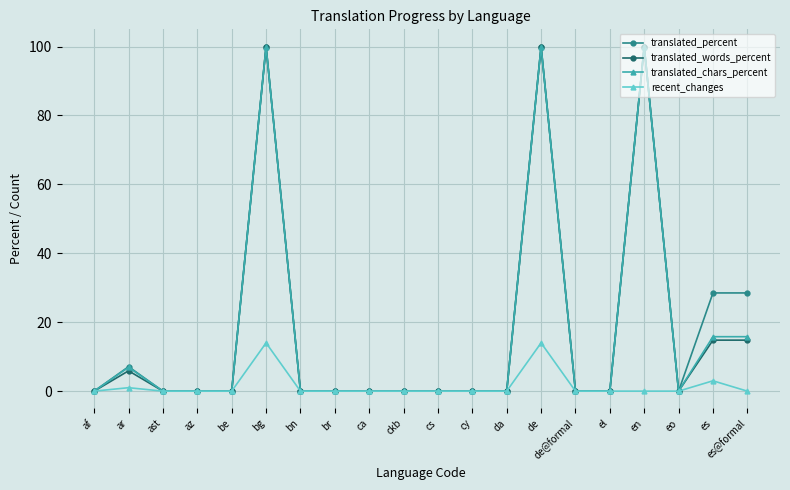

What is the total value across all series at es@formal?

59.1